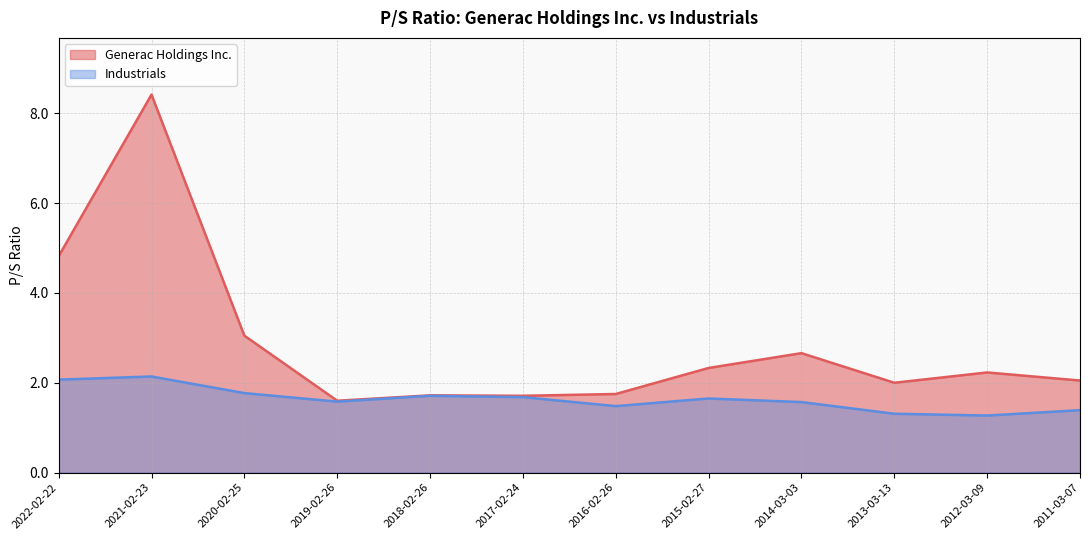

Reading right to left, transcribe all the data shown in this chart.

Generac Holdings Inc.: 2011-03-07=2.0	2012-03-09=2.2	2013-03-13=2.0	2014-03-03=2.7	2015-02-27=2.3	2016-02-26=1.8	2017-02-24=1.7	2018-02-26=1.7	2019-02-26=1.6	2020-02-25=3.0	2021-02-23=8.4	2022-02-22=4.8
Industrials: 2011-03-07=1.4	2012-03-09=1.3	2013-03-13=1.3	2014-03-03=1.6	2015-02-27=1.6	2016-02-26=1.5	2017-02-24=1.7	2018-02-26=1.7	2019-02-26=1.6	2020-02-25=1.8	2021-02-23=2.1	2022-02-22=2.1